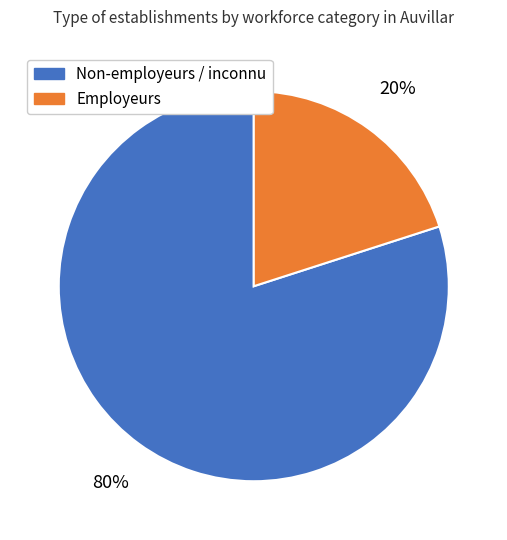

How many segments does this pie chart have?

2